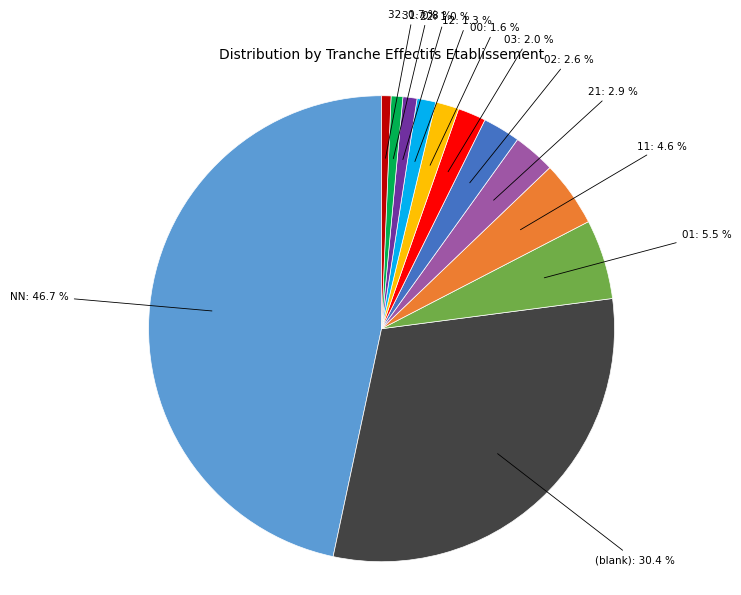

Is there any slice that represents more than half of the pie?

No